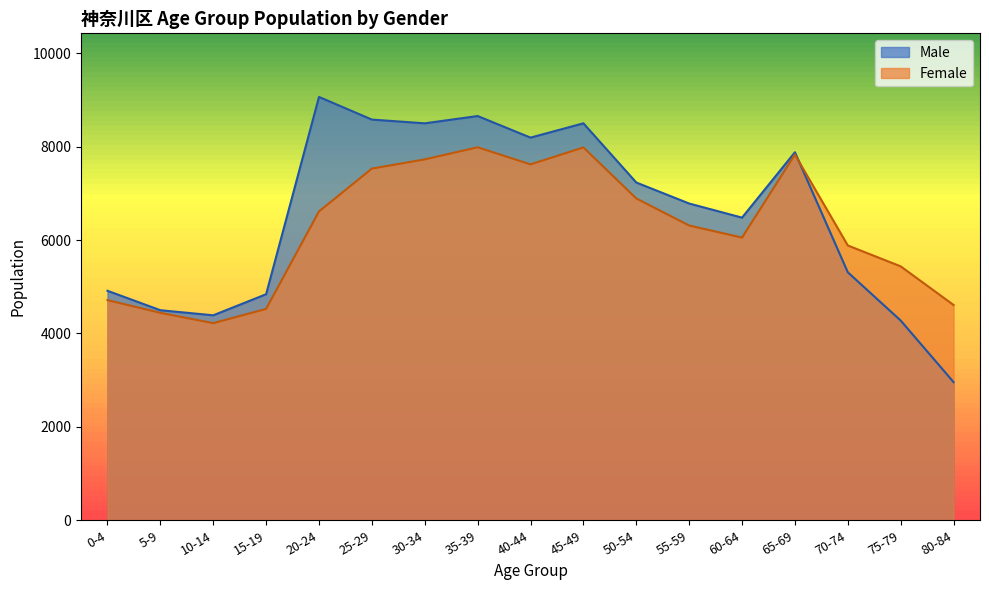

At which label does Female reach its peak?

35-39